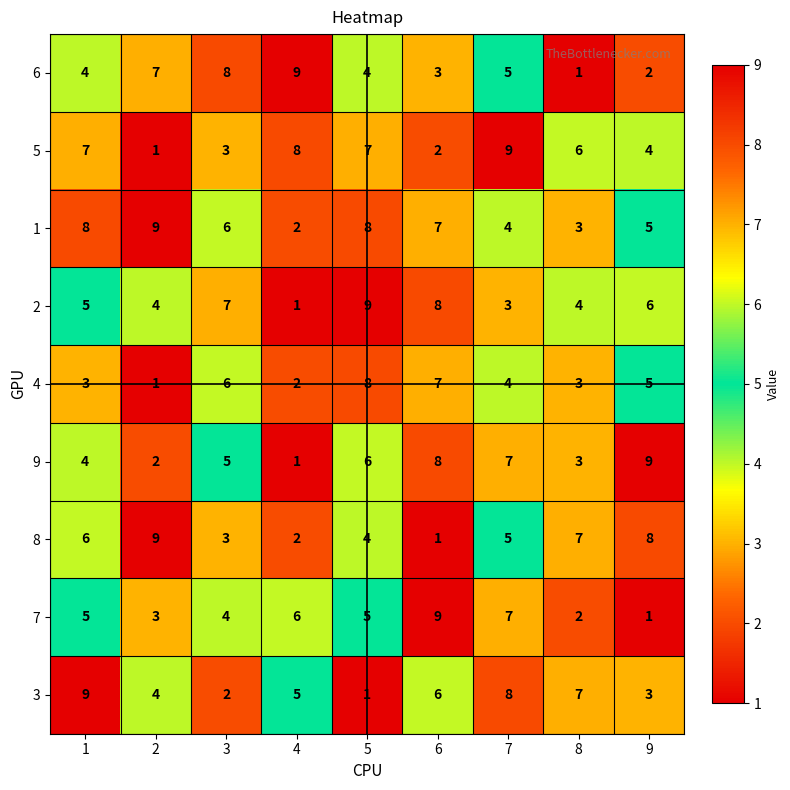

Count the number of categories in the chart.

9